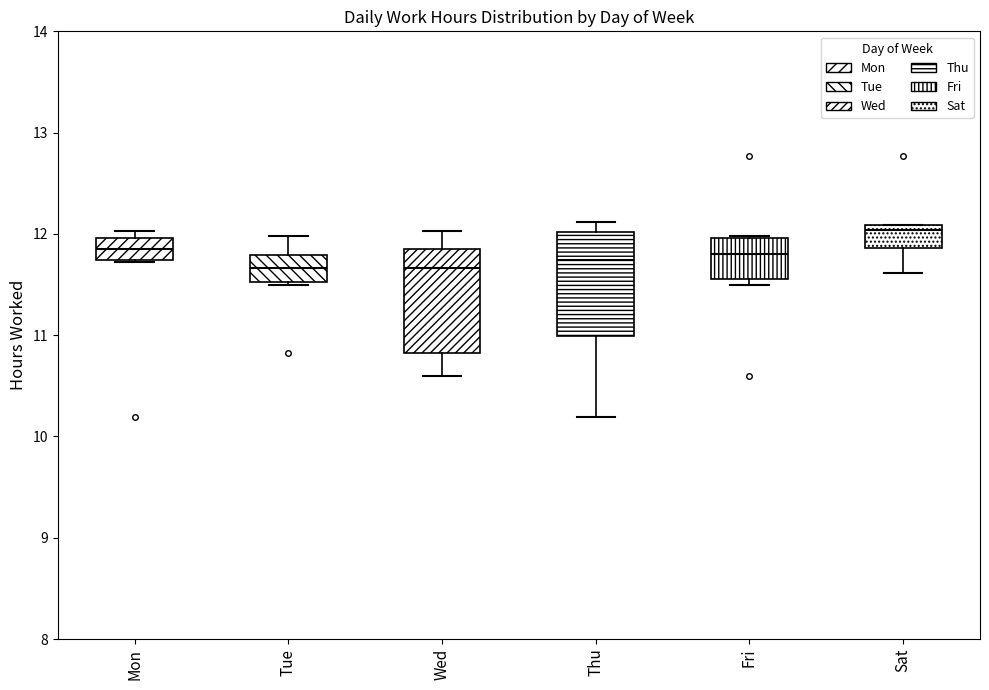

Reading left to right, read every box against the y-axis: the position of its median line, the range the box covers, and the ends of its whiskers. The values are not printed on the chart, so give them approximately, as read against the axis.

Mon: median 11.9, box 11.7 to 12.0, whiskers 11.7 to 12.0 (just above the box's upper edge)
Tue: median 11.7, box 11.5 to 11.8, whiskers 11.5 to 12.0
Wed: median 11.7, box 10.8 to 11.9, whiskers 10.6 to 12.0
Thu: median 11.7, box 11.0 to 12.0, whiskers 10.2 to 12.1
Fri: median 11.8, box 11.6 to 12.0, whiskers 11.5 to 12.0
Sat: median 12.0, box 11.9 to 12.1, whiskers 11.6 to 12.1